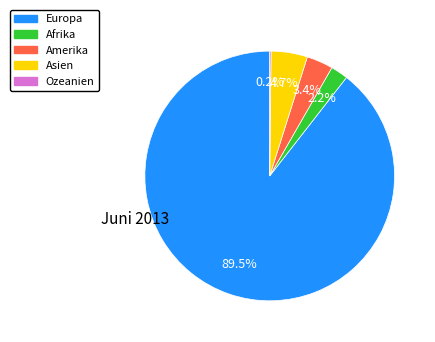

Which category accounts for the majority?

Europa